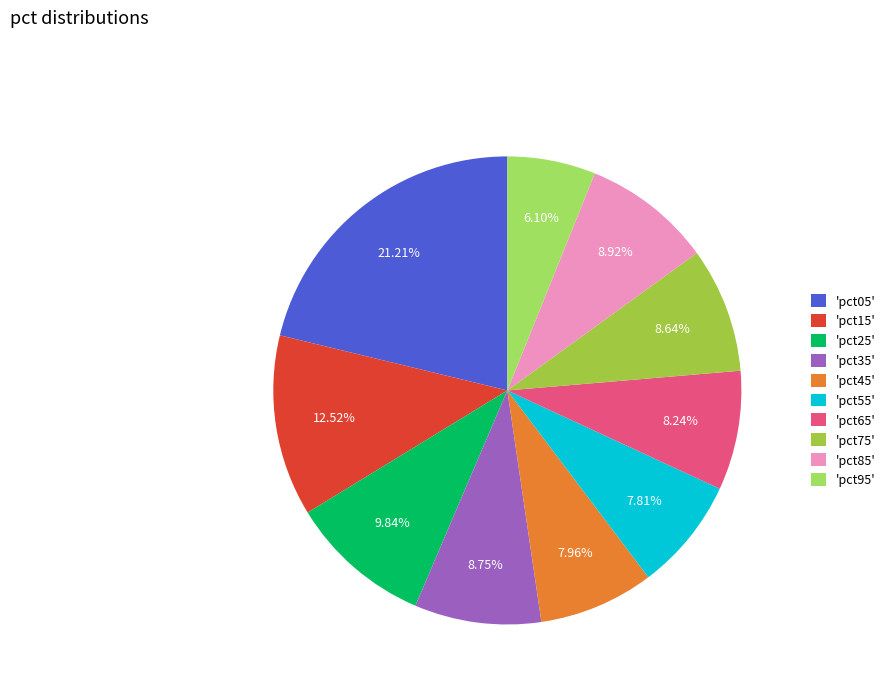

Count the number of slices in the pie.

10